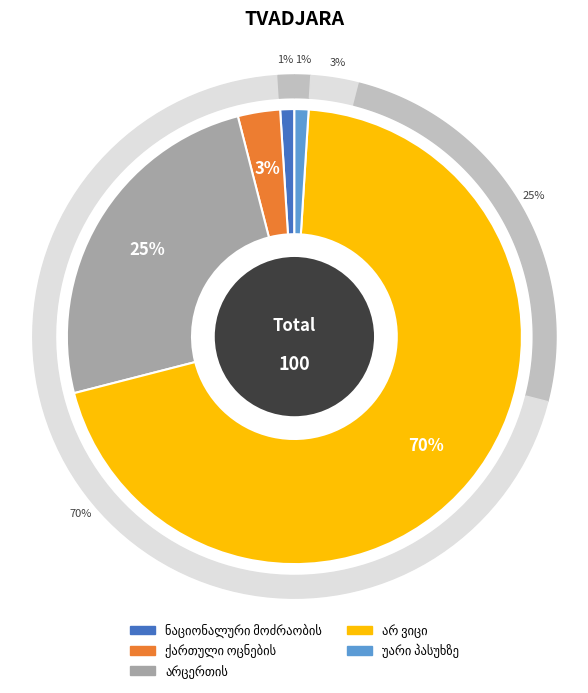

To the nearest percent, what is the difference between the უარი პასუხზე and არცერთის slice percentages?

24%